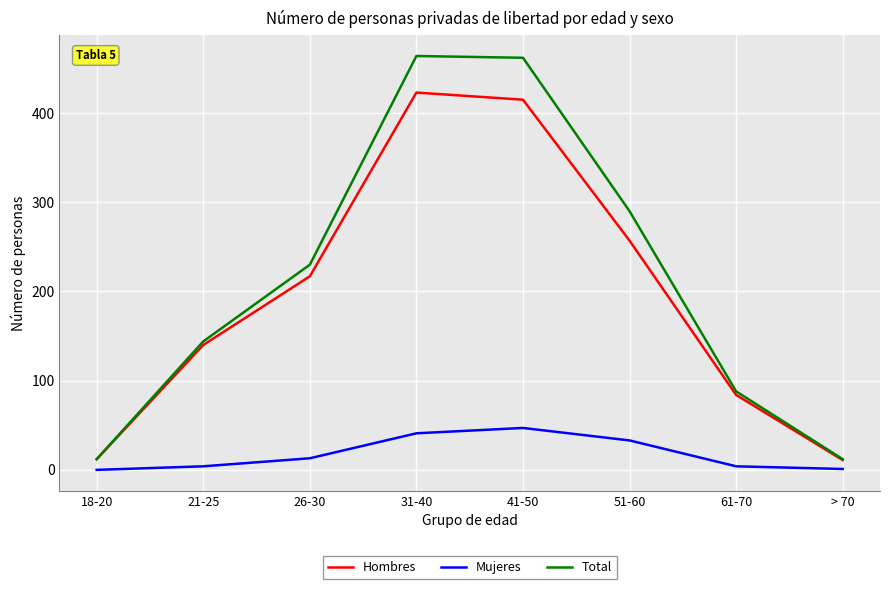

What is the sum of all Hombres values?

1559